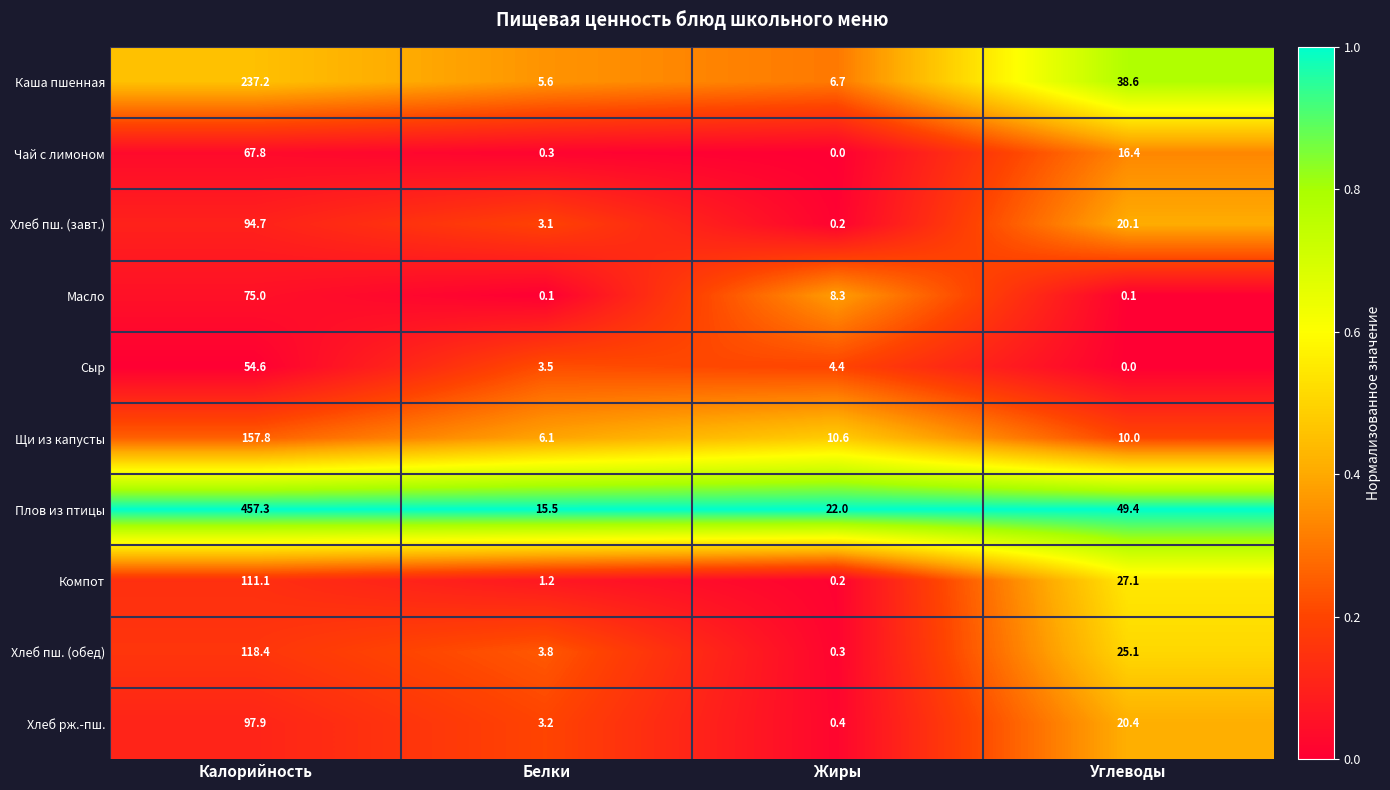

List the series in order of their peak value, highest first.

Плов из птицы, Каша пшенная, Щи из капусты, Хлеб пш. (обед), Компот, Хлеб рж.-пш., Хлеб пш. (завт.), Масло, Чай с лимоном, Сыр